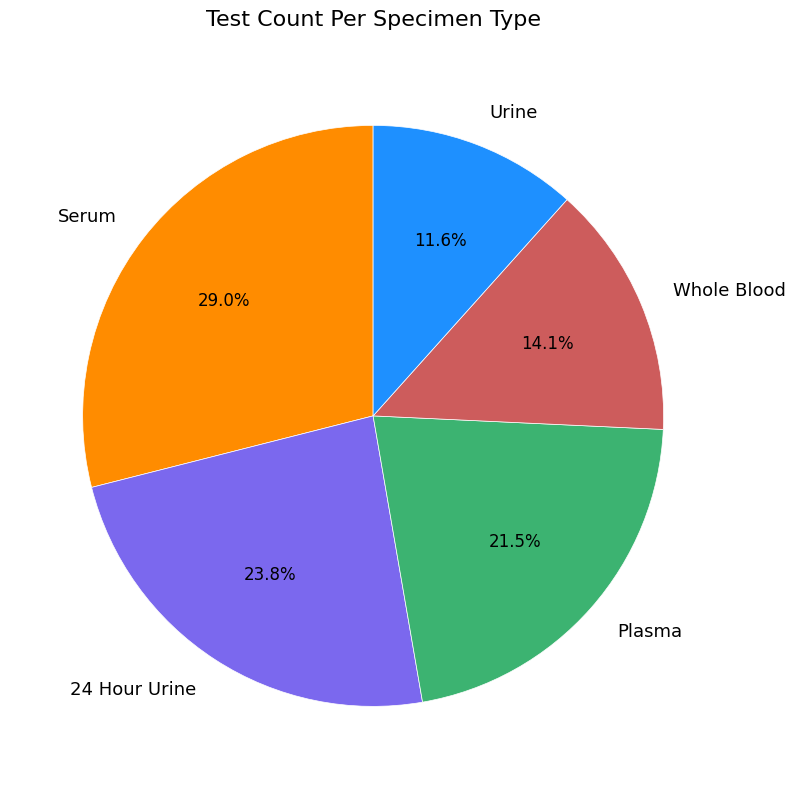

The Whole Blood slice represents 5% of the pie. True or false?

False